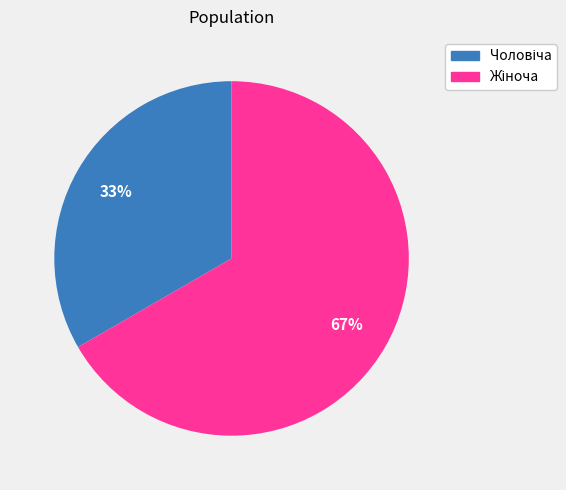

To the nearest percent, what is the average slice percentage?

50%